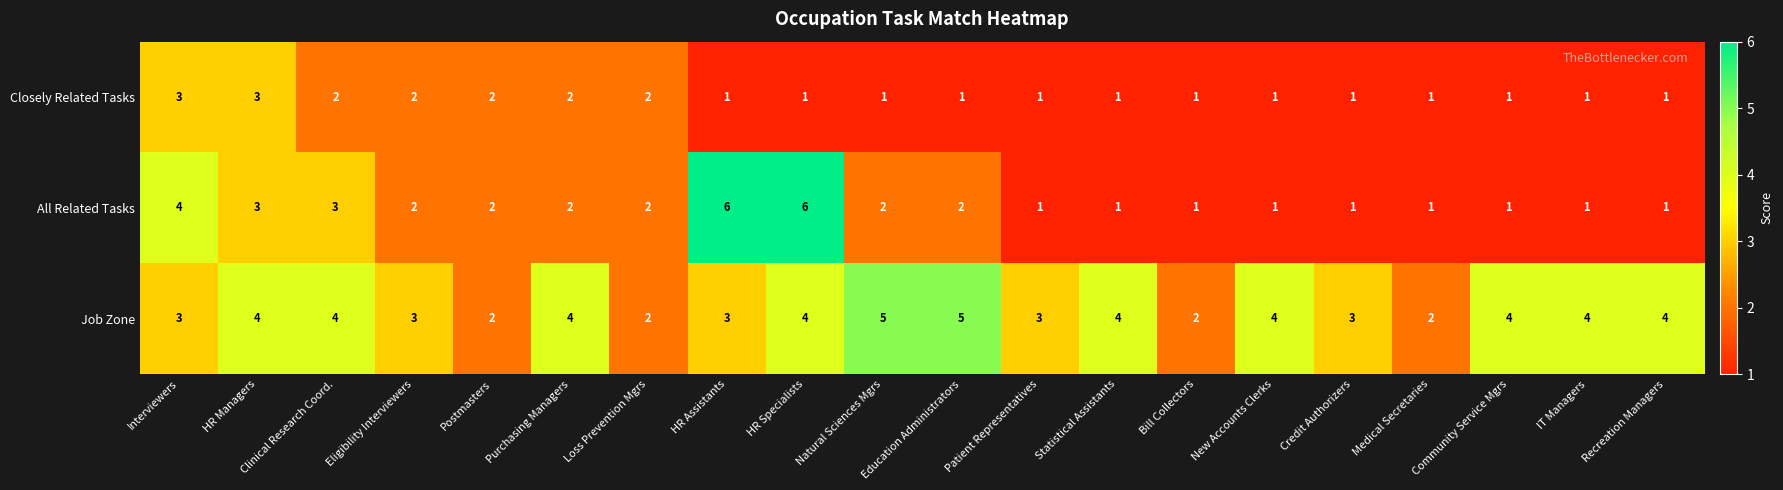

Is it true that Closely Related Tasks equals 1 at HR Specialists?

True